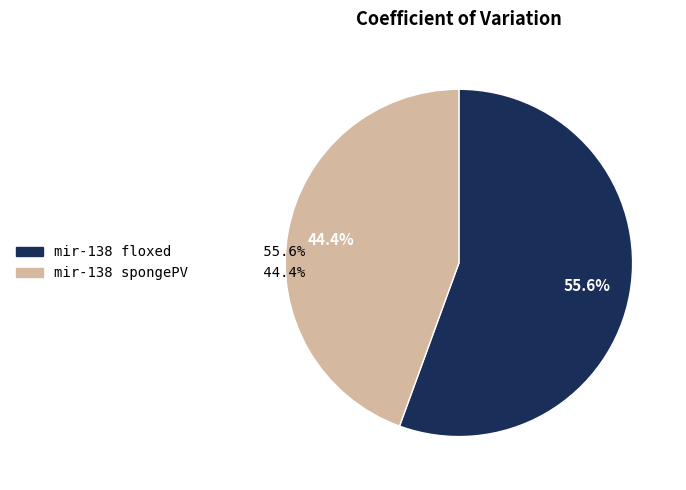

Which slice is the largest?

mir-138 floxed